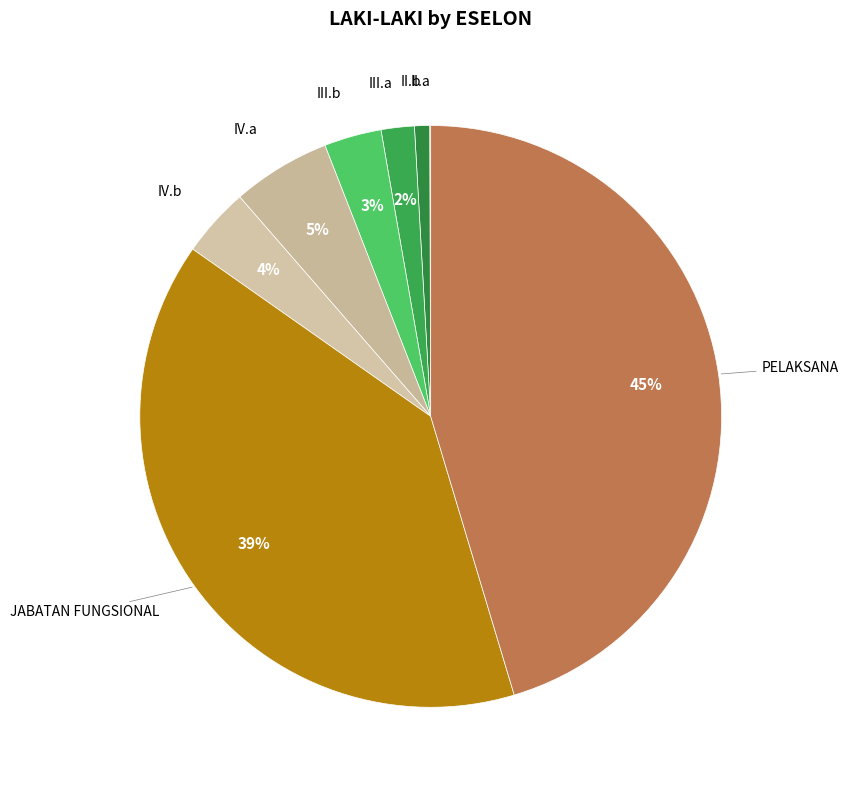

What is the smallest slice in the pie chart?

II.a